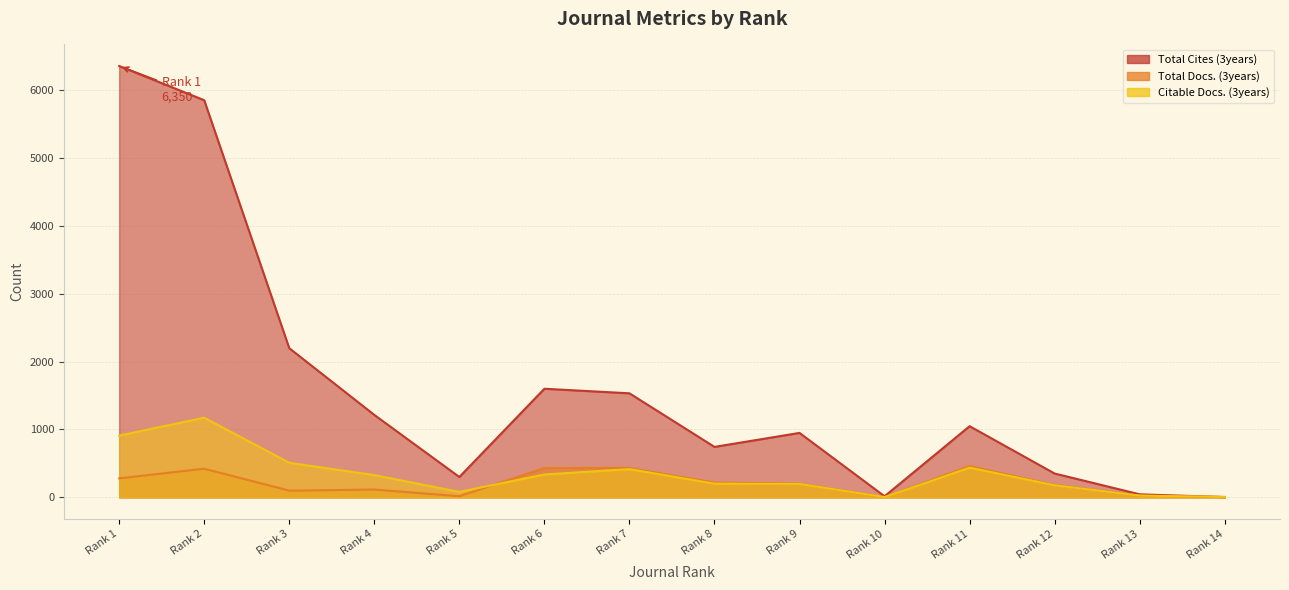

At how many categories does at least one series exceed 6010?

1